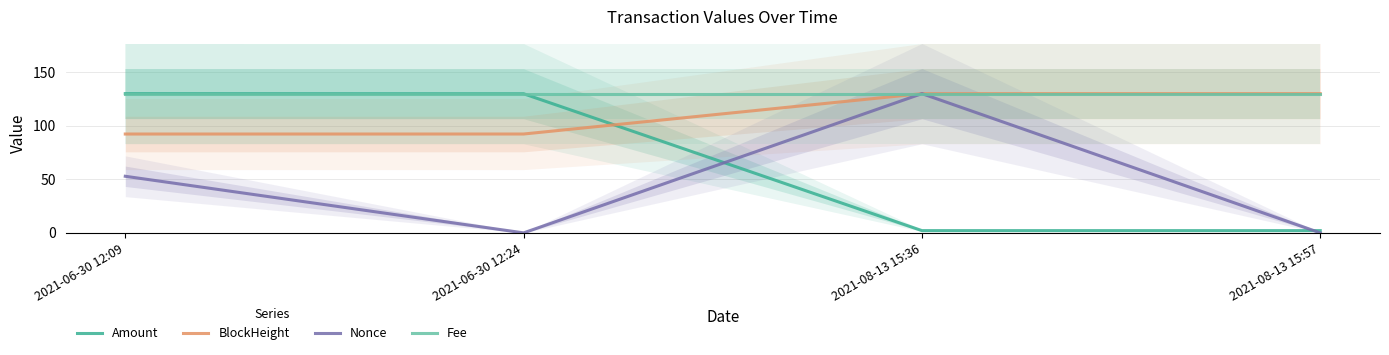

Between 2021-06-30 12:09 and 2021-08-13 15:57, which series saw the biggest shift?

Amount